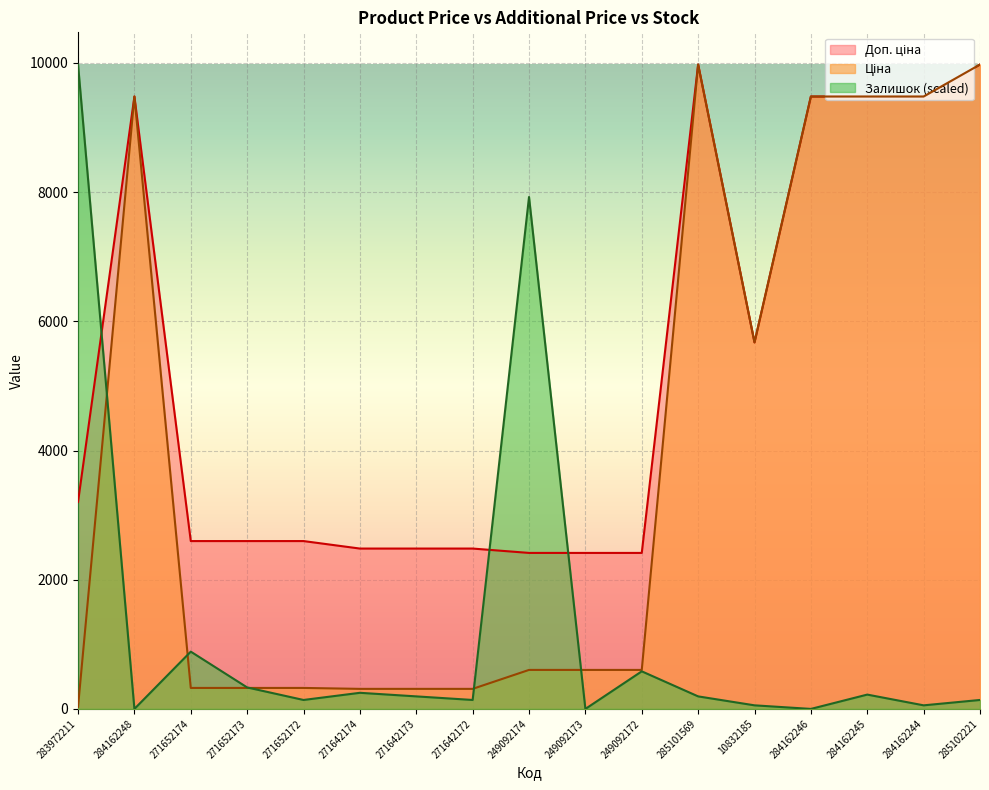

Is the value of Ціна at 10832185 greater than the value of Залишок at 284162244?

Yes